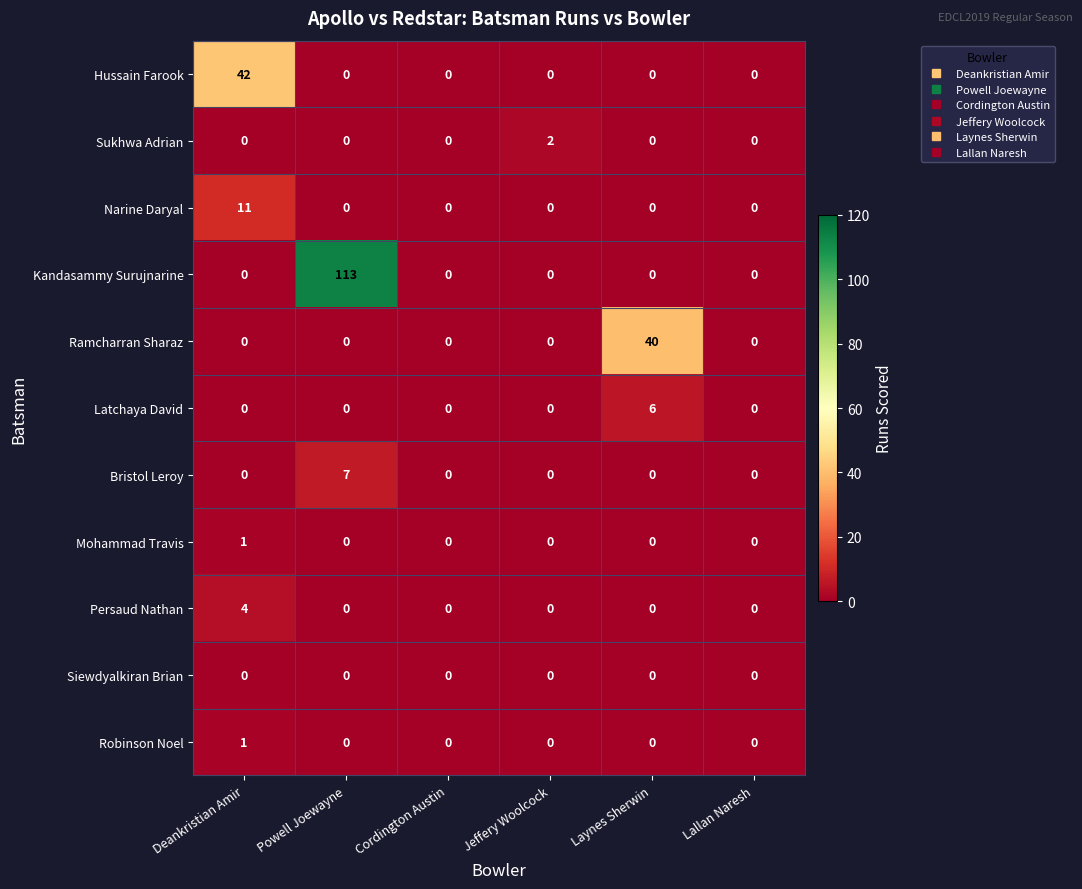

At how many categories does at least one series exceed 99?

1